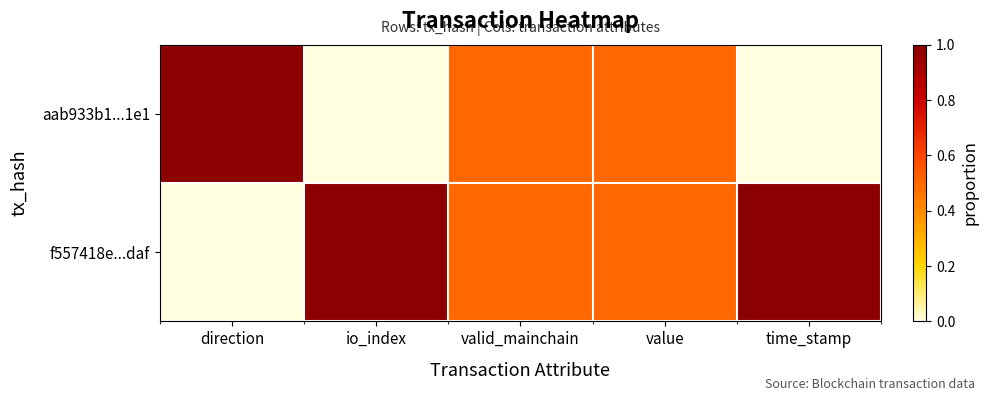

Reading right to left, transcribe all the data shown in this chart.

f557418e...daf: time_stamp=1.0	value=0.5	valid_mainchain=0.5	io_index=1.0	direction=0.0
aab933b1...1e1: time_stamp=0.0	value=0.5	valid_mainchain=0.5	io_index=0.0	direction=1.0